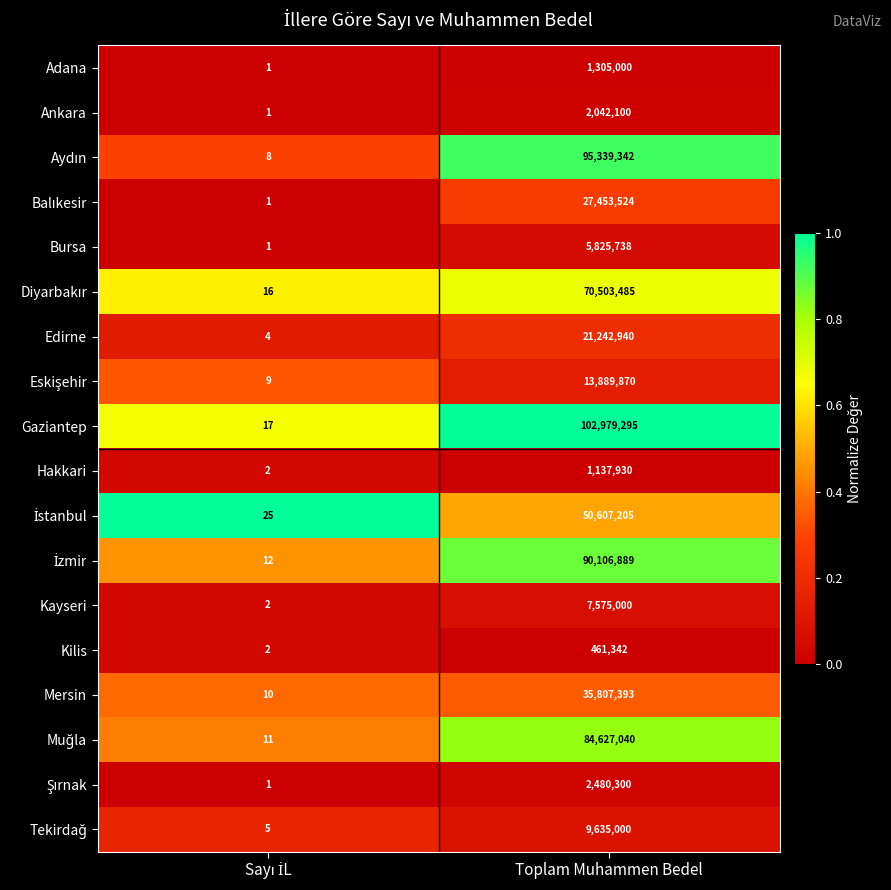

Which series has the largest range (max minus min)?

Gaziantep